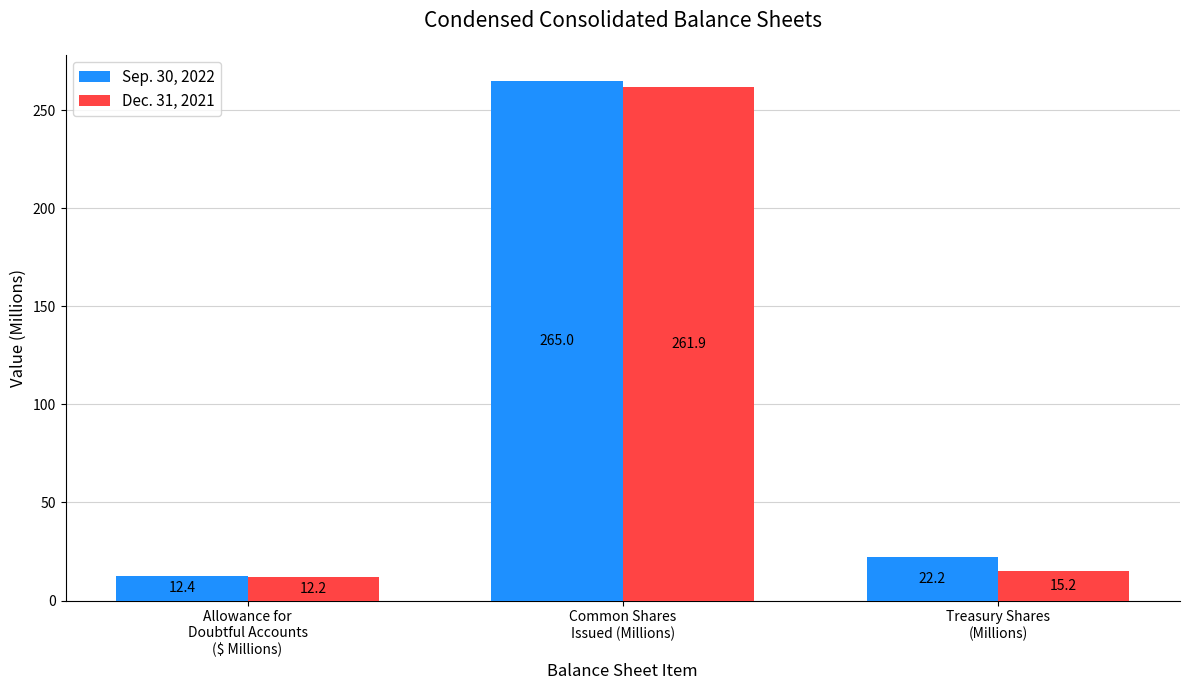

Are the bars grouped side by side (vs. stacked)?

Yes